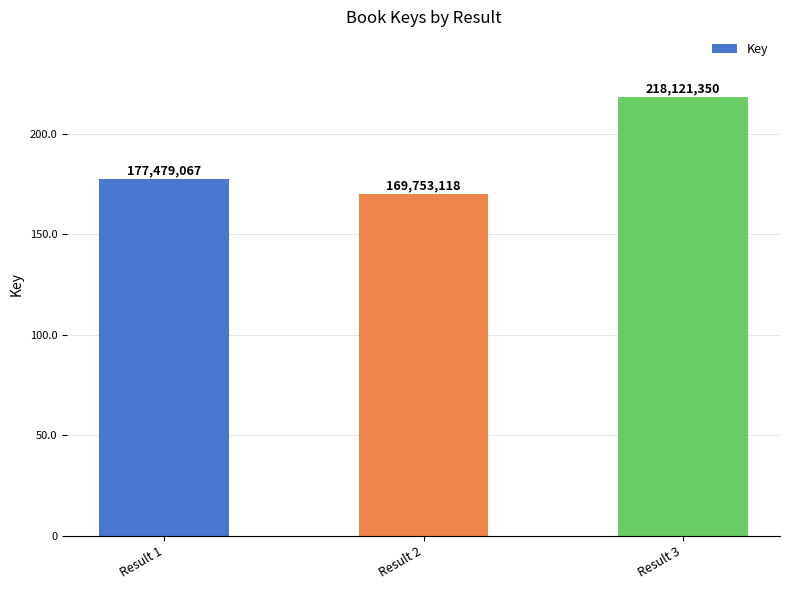

Between Result 1 and Result 2, which is larger?

Result 1